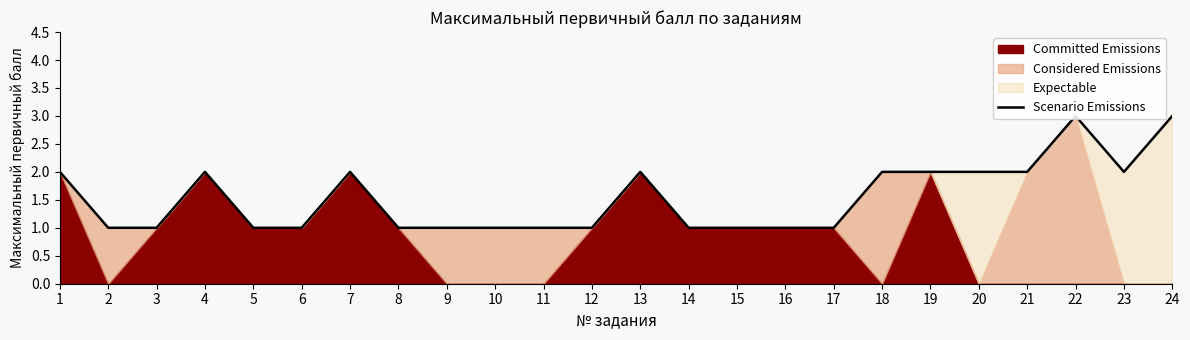

What is the difference between the maximum and minimum values?

2